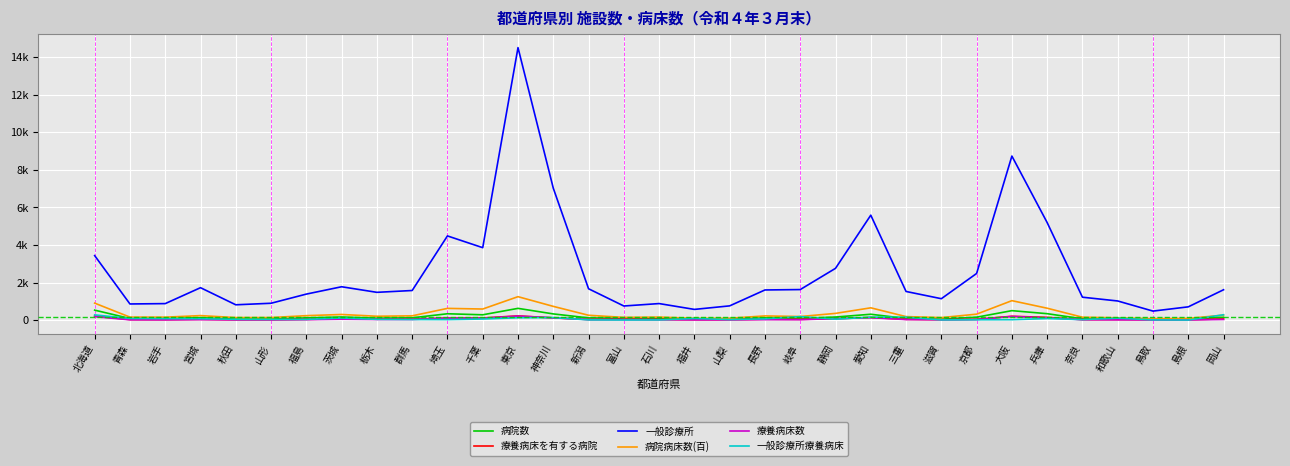

Where is the first local minimum for 療養病床数?

岩手